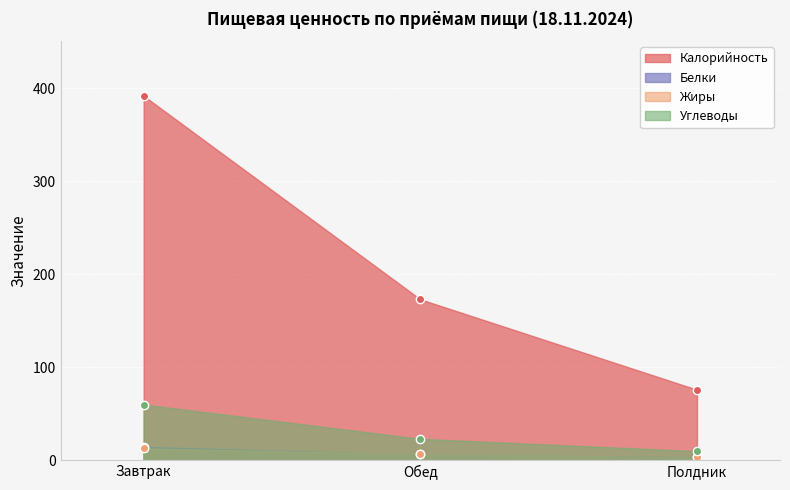

What is the value of the Белки point at the 3rd from the left?

3.0